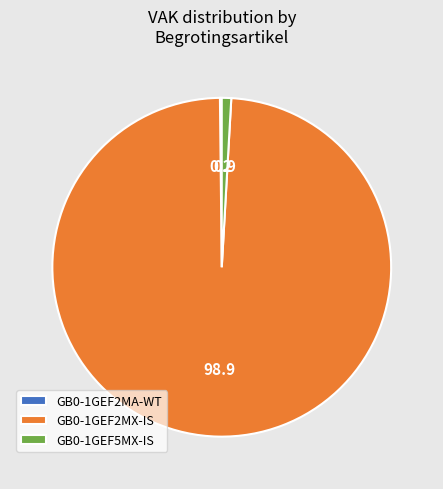

The GB0-1GEF5MX-IS slice represents 1% of the pie. True or false?

True